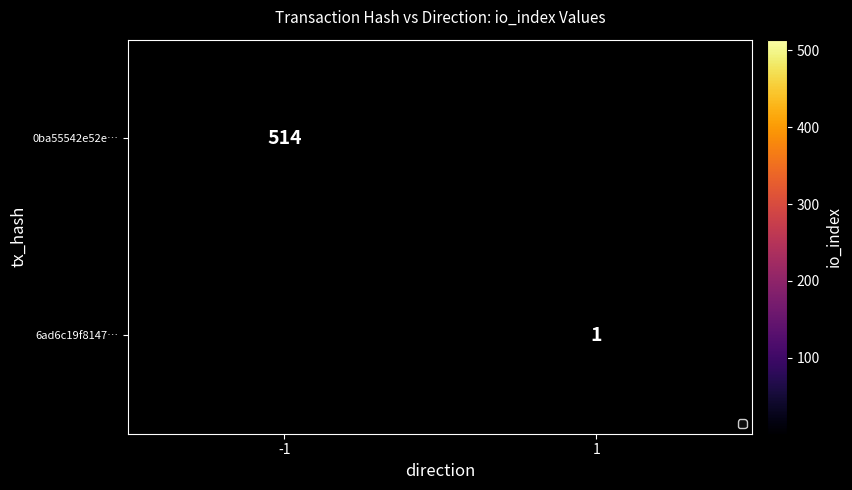

Is the value of 6ad6c19f8147… at 1 greater than the value of 0ba55542e52e… at -1?

No